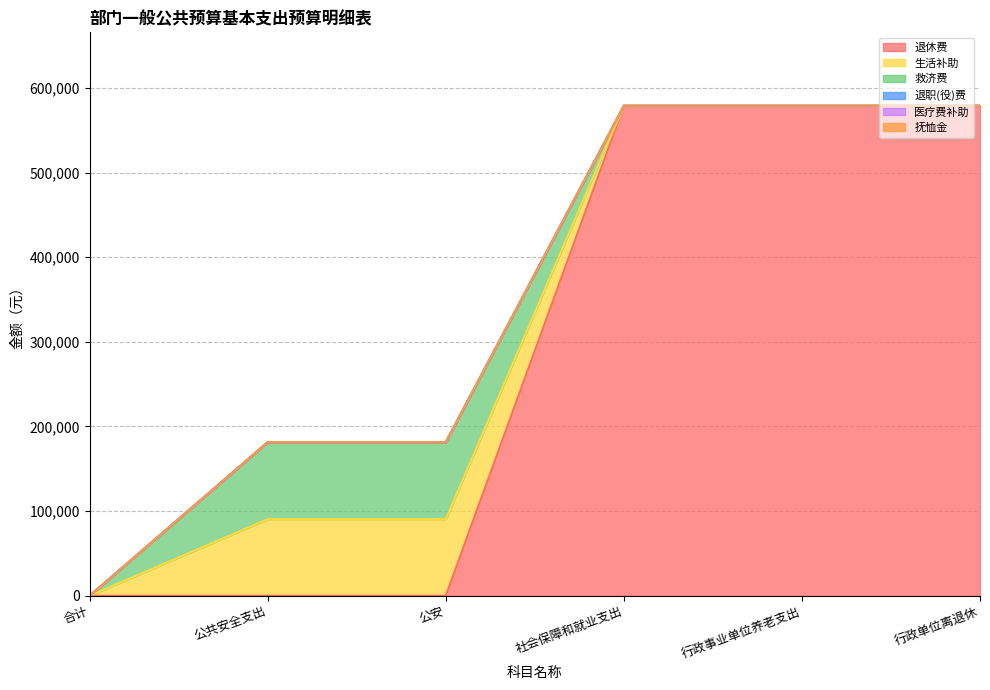

What is the spread (max minus min) of values at 公安?

90924